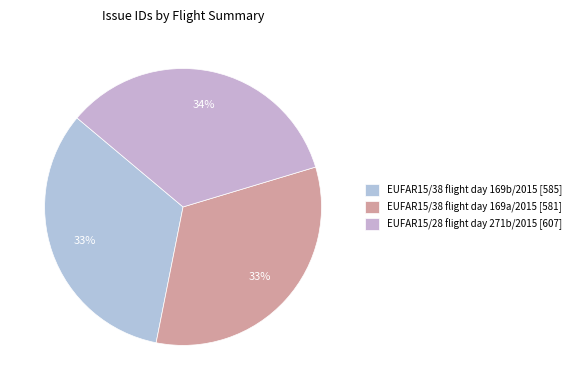

Which category has the smallest portion of the pie?

EUFAR15/38 flight day 169a/2015